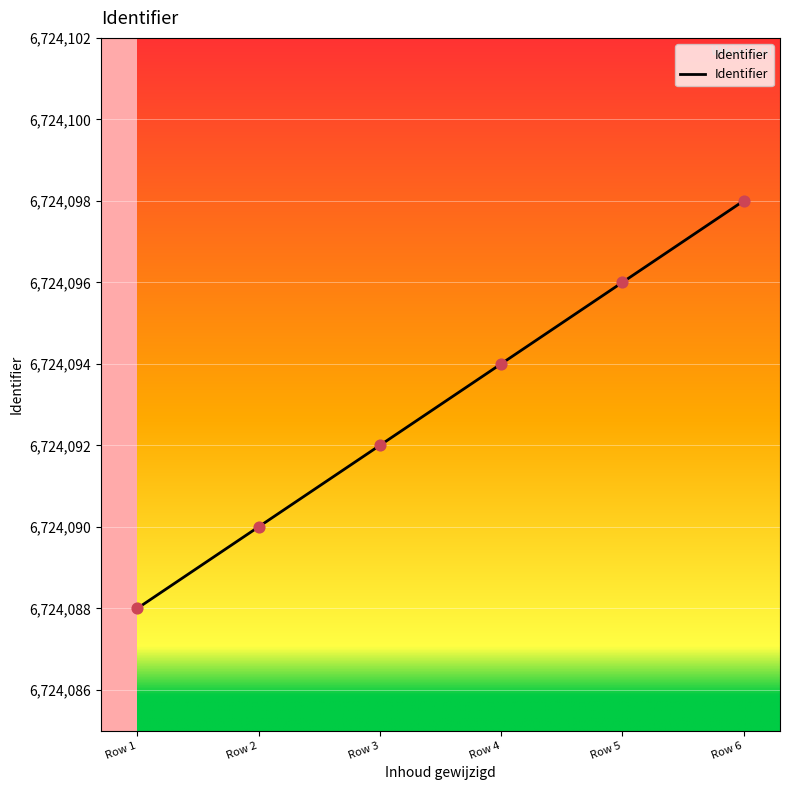

Approximately how many times larger is the value at Row 4 compared to Row 1?

1.0